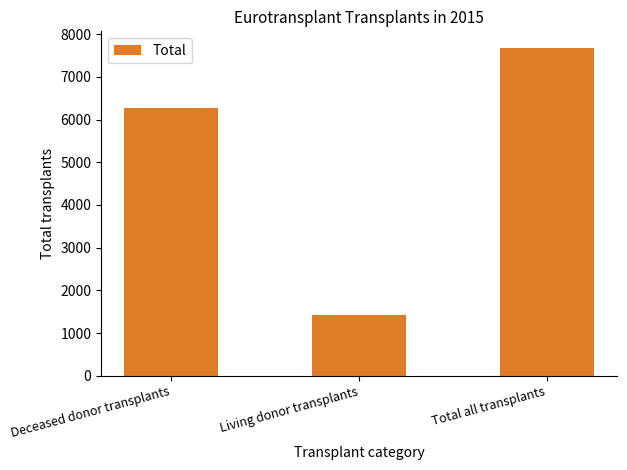

Does the chart contain any negative values?

No